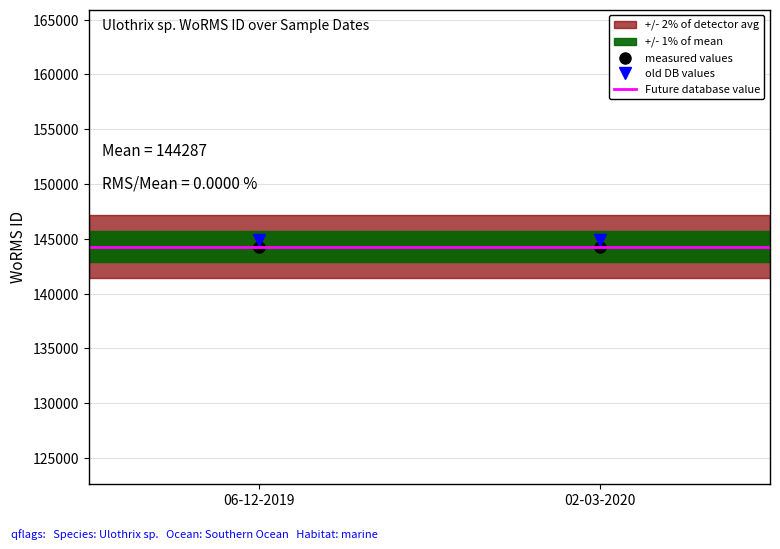

How many lines are shown in the chart?

3